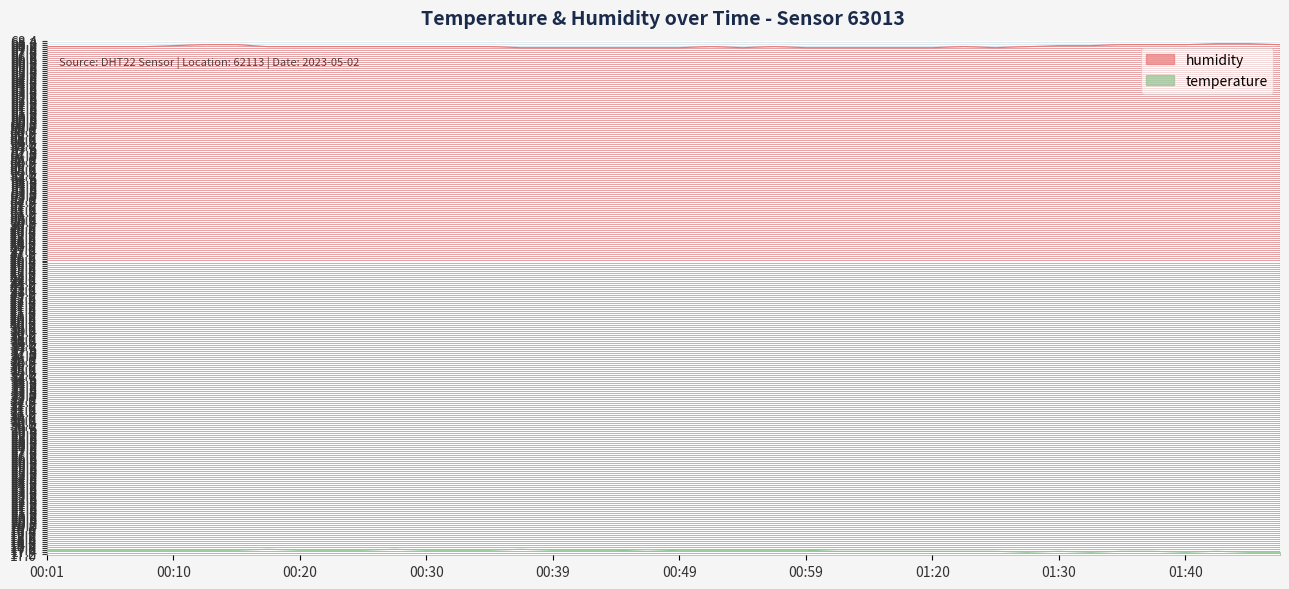

Between 00:59 and 01:35, which series saw the biggest shift?

humidity